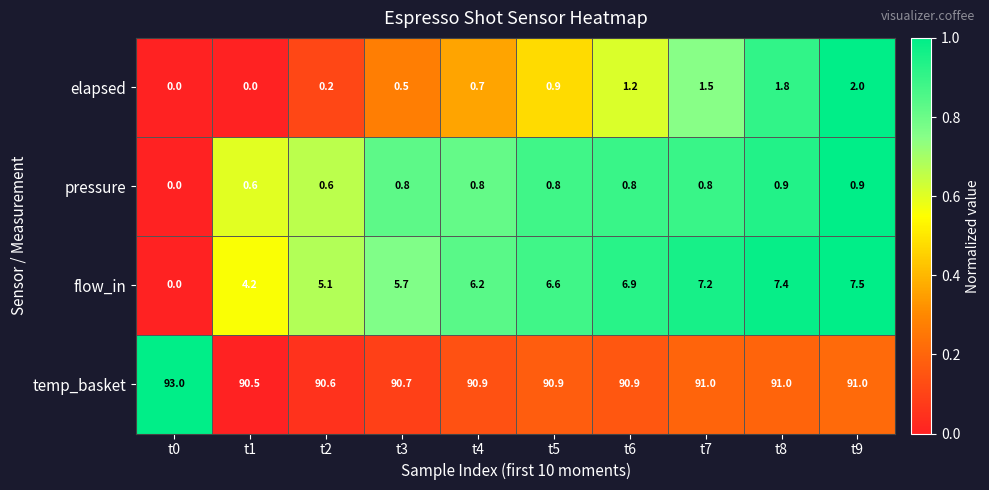

Which series has the largest total across all categories?

temp_basket